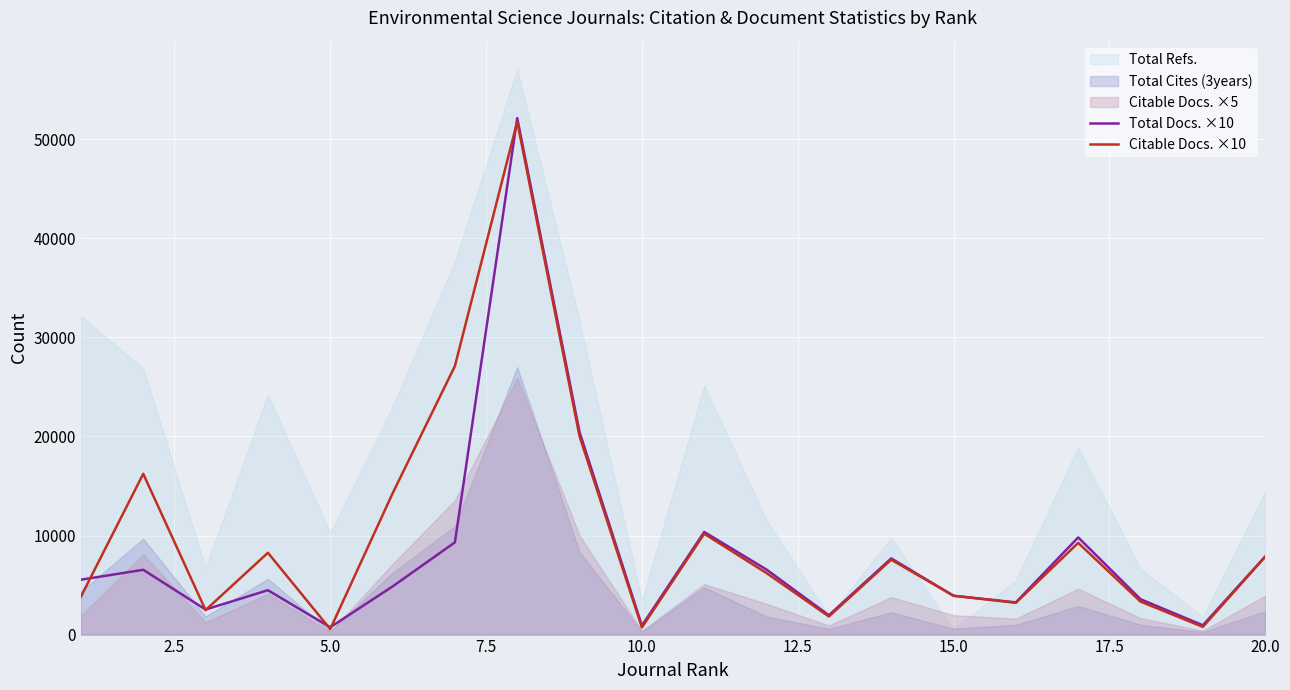

Is it true that Citable Docs. ×10 equals 4642 at 20.0?

False